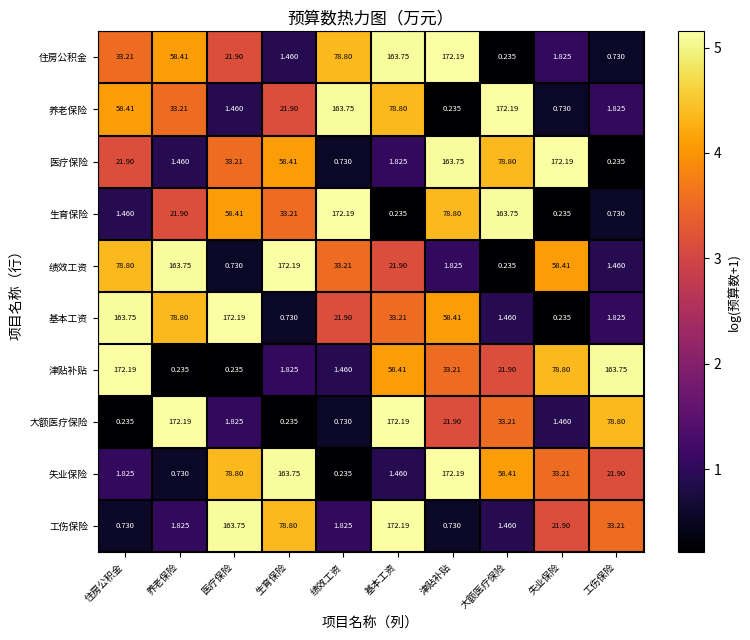

Rank the series at 住房公积金 from highest to lowest value.

津贴补贴, 基本工资, 绩效工资, 养老保险, 住房公积金, 医疗保险, 失业保险, 生育保险, 工伤保险, 大额医疗保险